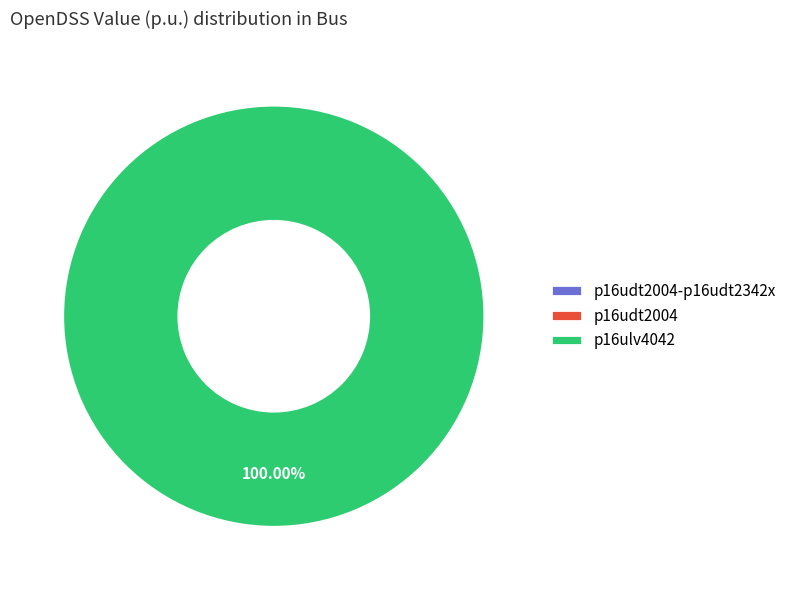

Combined, do p16ulv4042 and p16udt2004 account for over 50%?

Yes